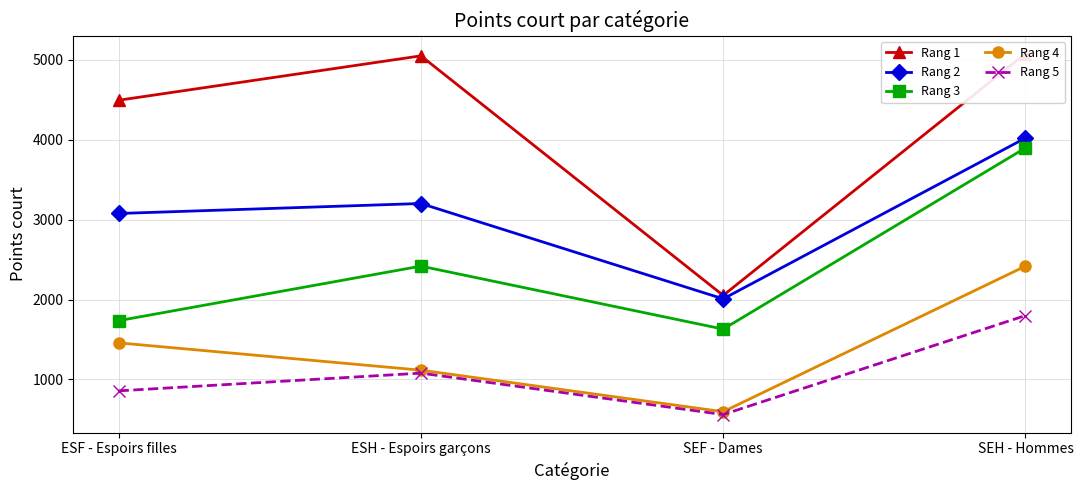

Reading left to right, extract all data points from this chart.

Rang 1: ESF - Espoirs filles=4496	ESH - Espoirs garçons=5052	SEF - Dames=2052	SEH - Hommes=5080
Rang 2: ESF - Espoirs filles=3078	ESH - Espoirs garçons=3203	SEF - Dames=2009	SEH - Hommes=4023
Rang 3: ESF - Espoirs filles=1736	ESH - Espoirs garçons=2419	SEF - Dames=1630	SEH - Hommes=3899
Rang 4: ESF - Espoirs filles=1458	ESH - Espoirs garçons=1116	SEF - Dames=596	SEH - Hommes=2419
Rang 5: ESF - Espoirs filles=857	ESH - Espoirs garçons=1079	SEF - Dames=560	SEH - Hommes=1800